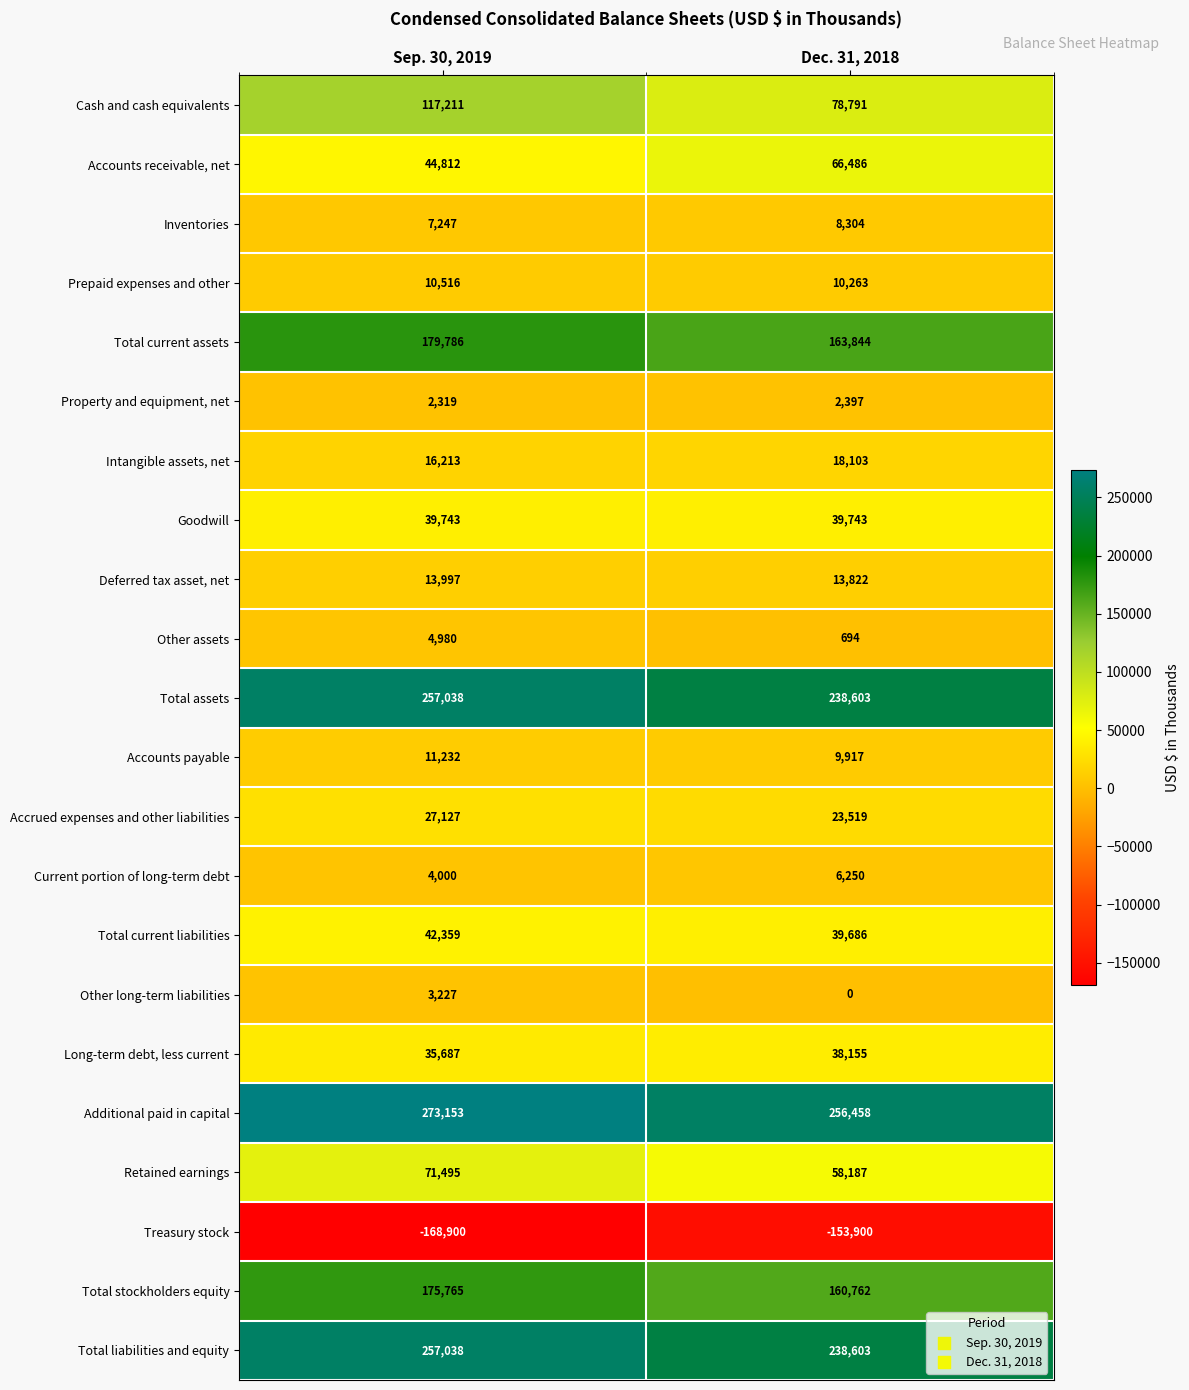

The value of Long-term debt, less current at Dec. 31, 2018 is 21099. True or false?

False